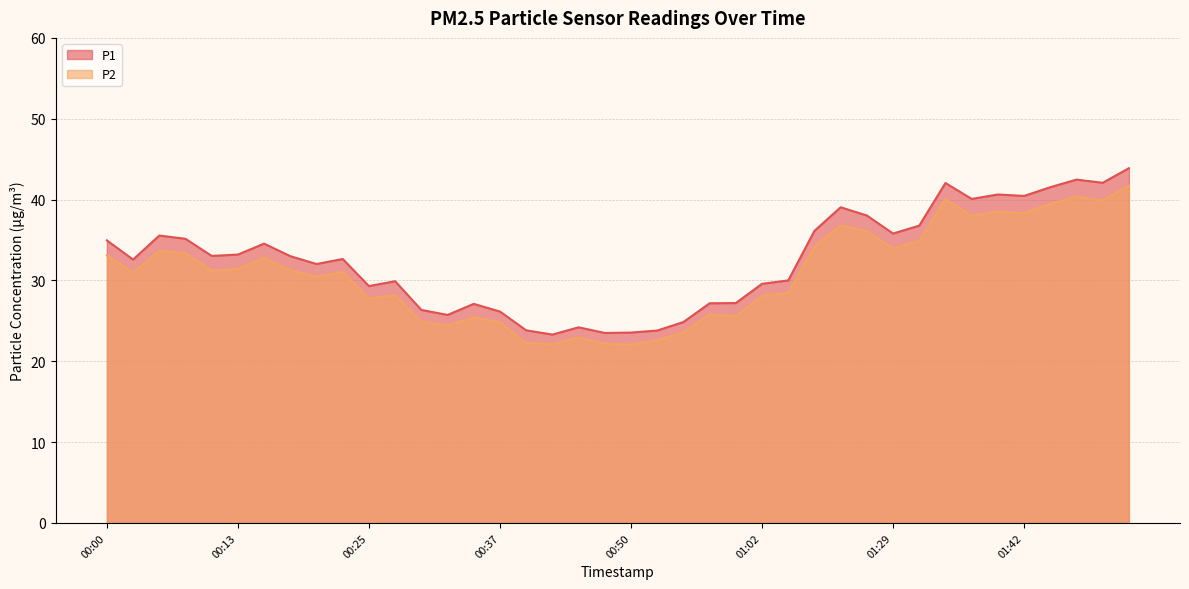

Reading left to right, list all the values displayed in this chart.

P1: 00:00=35.0	00:03=32.6	00:05=35.5	00:08=35.1	00:10=33.0	00:13=33.2	00:15=34.5	00:18=33.0	00:20=32.0	00:23=32.6	00:25=29.3	00:27=29.9	00:30=26.4	00:32=25.7	00:35=27.1	00:37=26.1	00:40=23.8	00:42=23.3	00:45=24.2	00:47=23.5	00:50=23.6	00:52=23.8	00:54=24.9	00:57=27.2	00:59=27.2	01:02=29.6	01:04=30.0	01:15=36.1	01:18=39.0	01:21=38.0	01:29=35.8	01:33=36.8	01:35=42.0	01:38=40.1	01:40=40.6	01:42=40.5	01:45=41.5	01:48=42.5	01:54=42.1	02:07=43.9
P2: 00:00=33.1	00:03=31.0	00:05=33.6	00:08=33.4	00:10=31.2	00:13=31.4	00:15=32.8	00:18=31.2	00:20=30.4	00:23=31.1	00:25=27.8	00:27=28.2	00:30=24.9	00:32=24.4	00:35=25.4	00:37=24.9	00:40=22.3	00:42=22.1	00:45=22.9	00:47=22.2	00:50=22.1	00:52=22.6	00:54=23.6	00:57=25.8	00:59=25.6	01:02=28.1	01:04=28.4	01:15=34.2	01:18=36.8	01:21=36.1	01:29=34.0	01:33=34.9	01:35=40.0	01:38=38.0	01:40=38.5	01:42=38.3	01:45=39.5	01:48=40.4	01:54=39.9	02:07=41.7